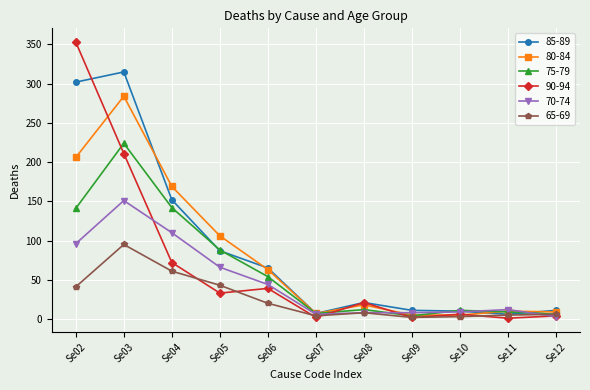

How many lines are shown in the chart?

6